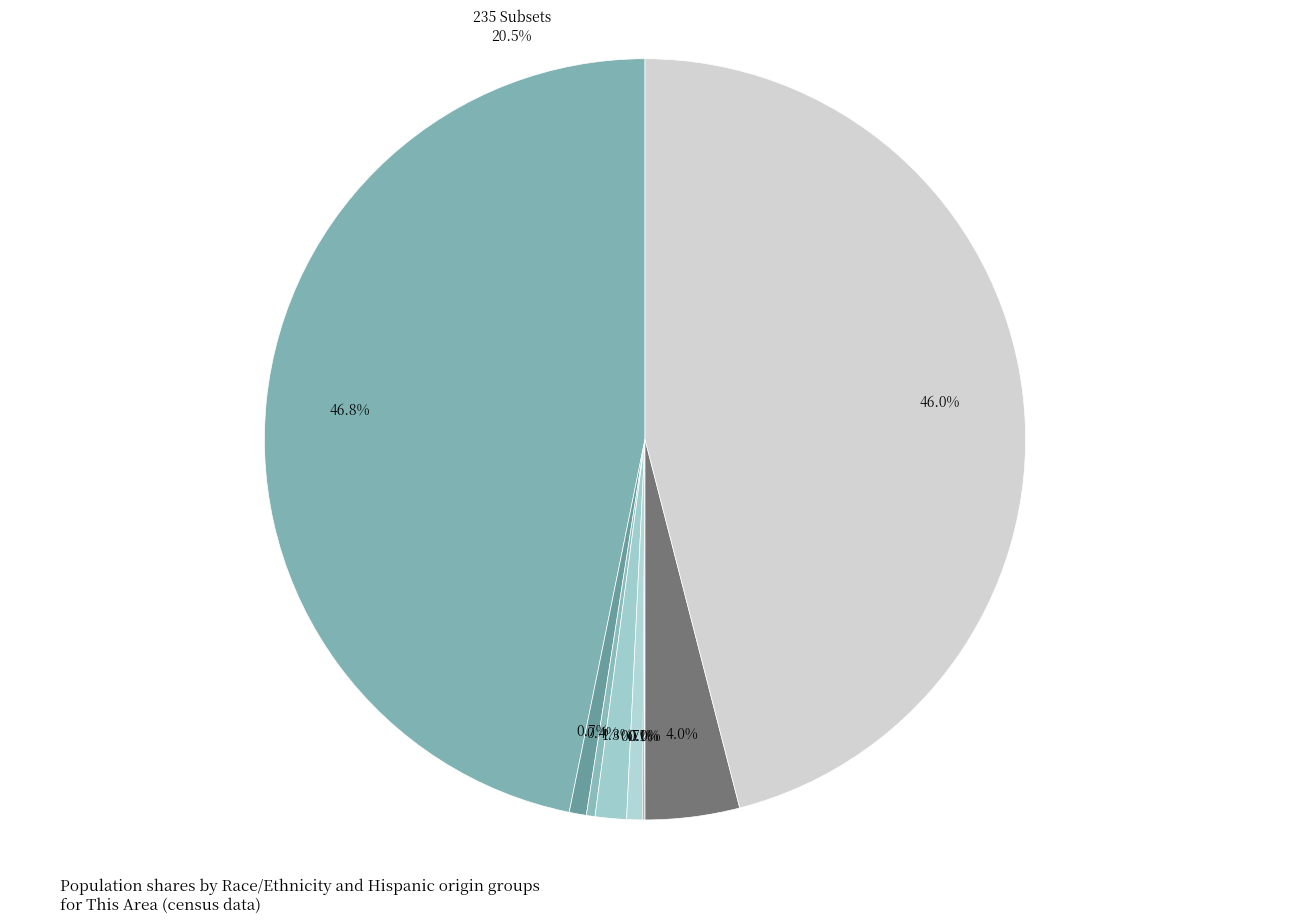

Is it true that Some Other Race alone is 1% of the pie?

True